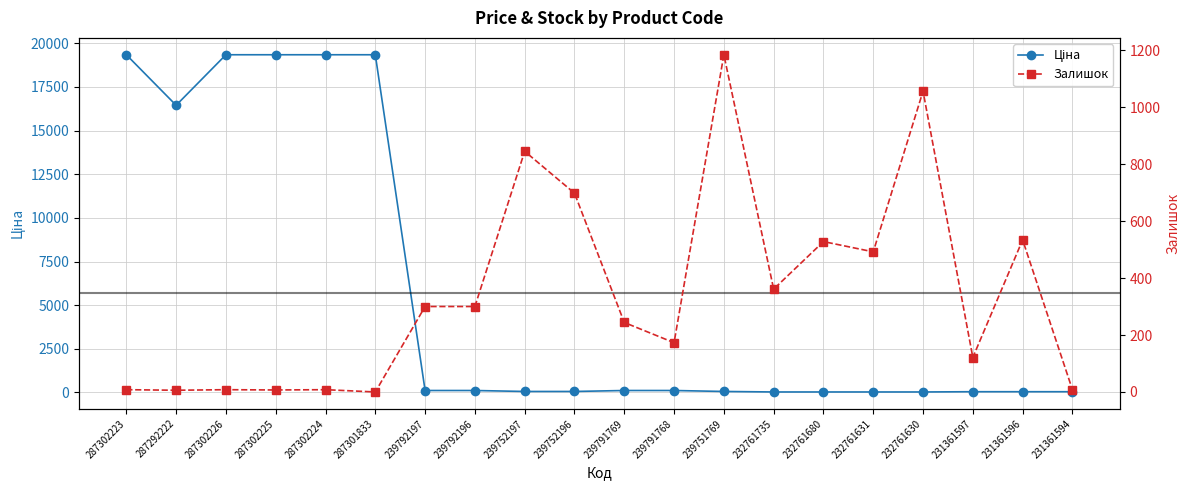

Reading right to left, transcribe all the data shown in this chart.

Ціна: 41.1	41.1	41.1	26.7	26.7	26.7	26.7	55.3	110.5	110.5	55.3	55.3	110.5	110.5	19343.1	19343.1	19343.1	19343.1	16448.2	19343.1
Залишок: 8.0	534.0	121.0	1056.0	492.0	528.0	361.0	1184.0	173.0	244.0	698.0	845.0	300.0	300.0	0.0	8.0	7.0	8.0	6.0	8.0